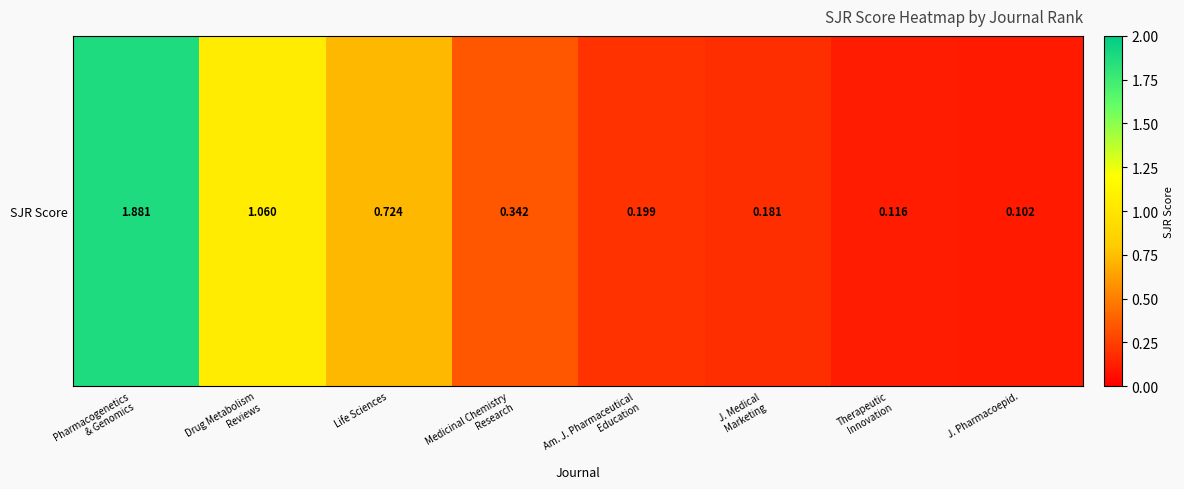

At which label is the value closest to 0?

J. Pharmacoepid.